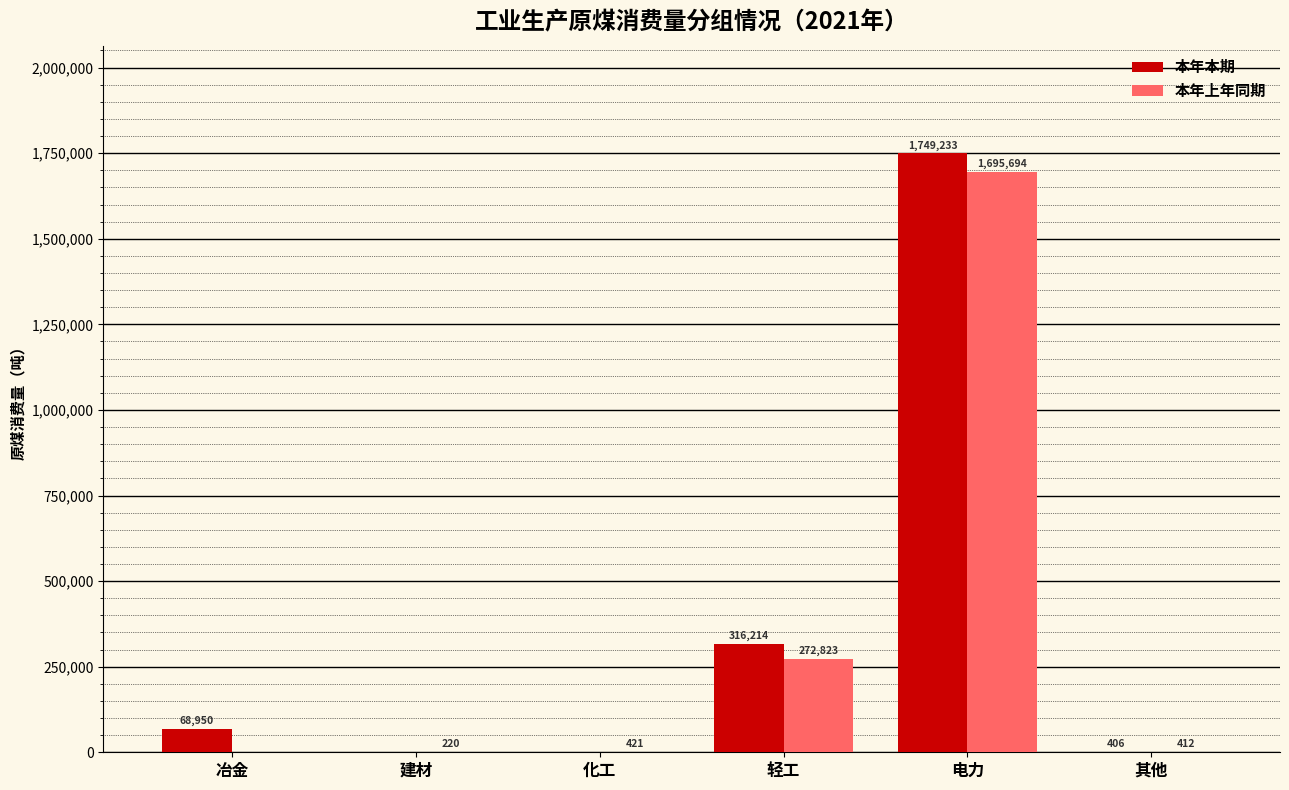

True or false: 本年本期 has a value of 0 at 建材.

True